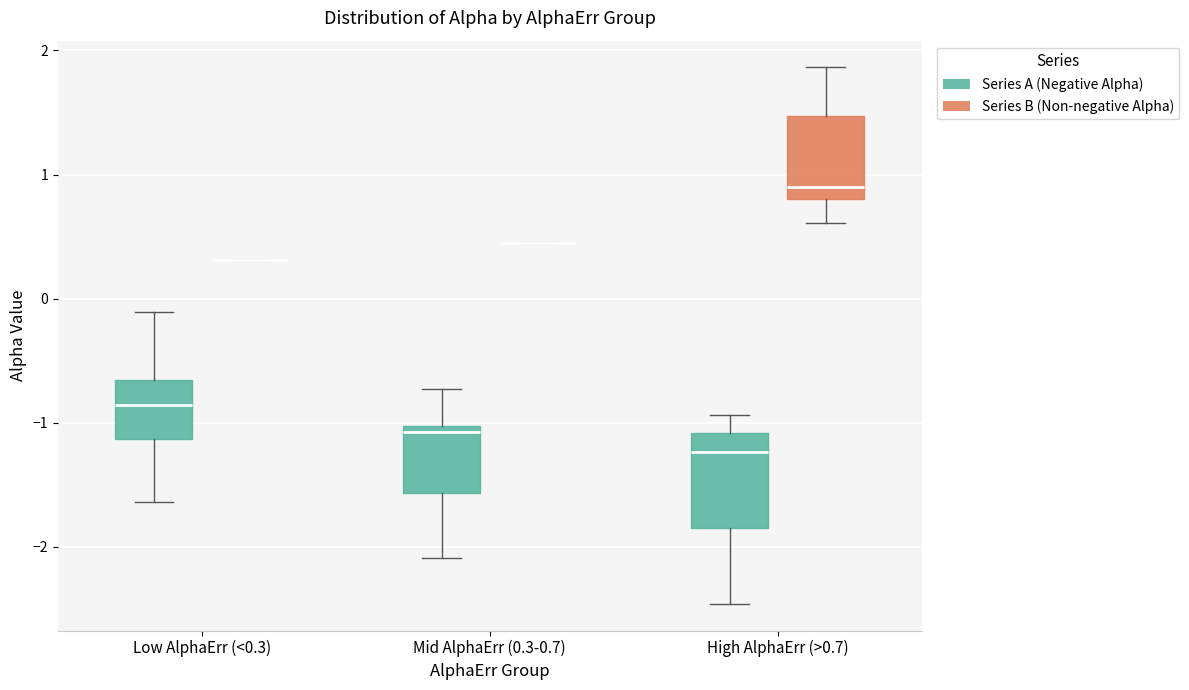

Where does the lower whisker of the box for Mid AlphaErr (0.3-0.7) (Series A (Negative Alpha)) end on the y-axis? The values are not printed on the chart, so give them approximately, as read against the axis.

-2.1